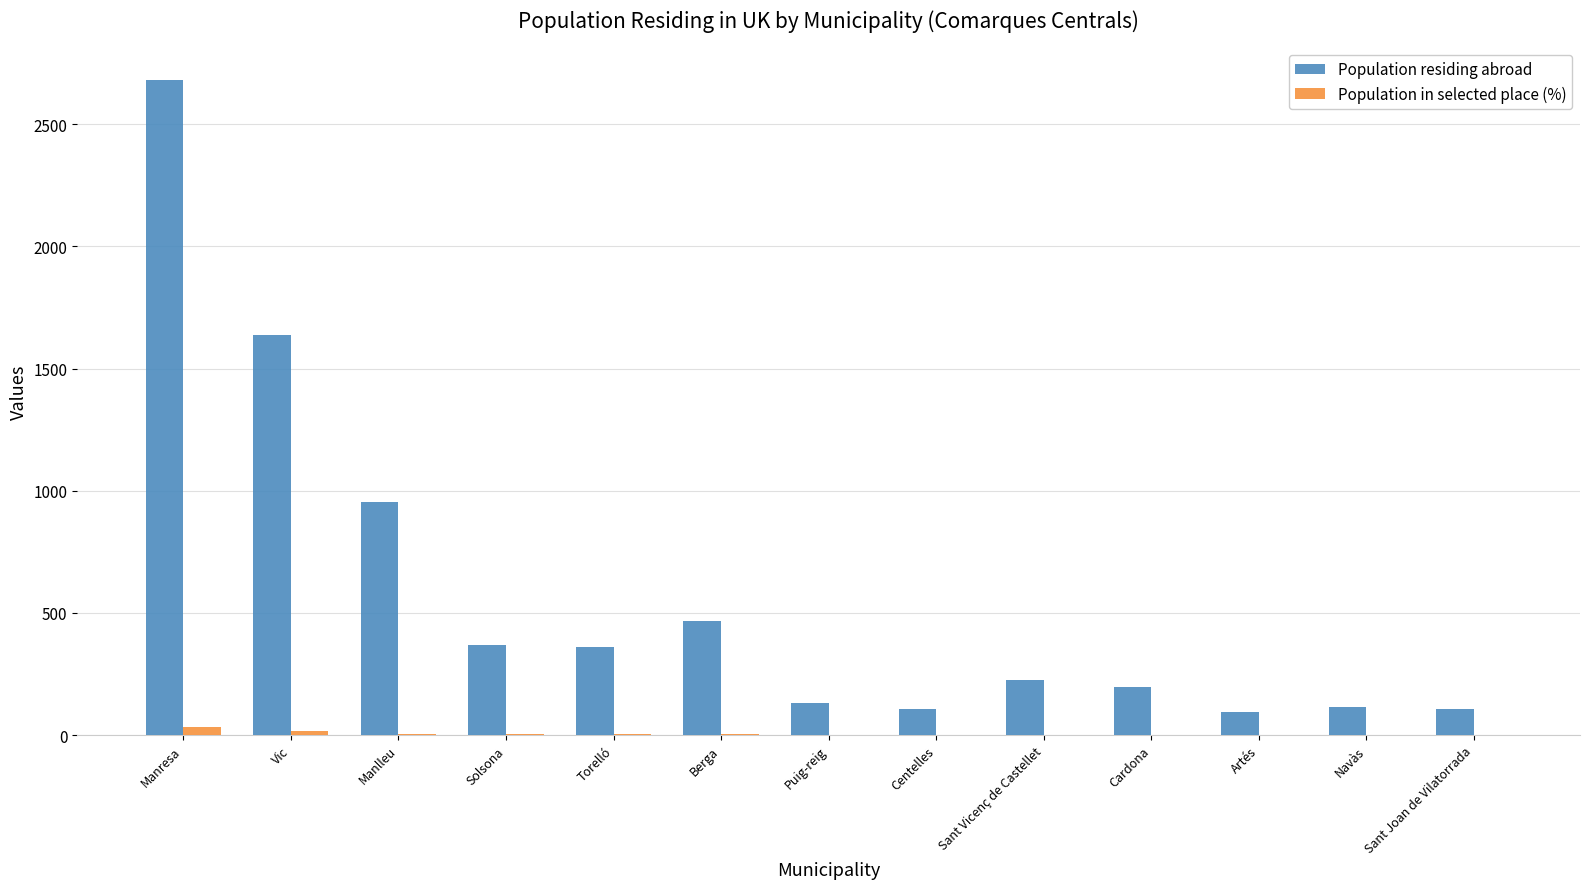

What is the sum of all Population residing abroad values?

7439.0